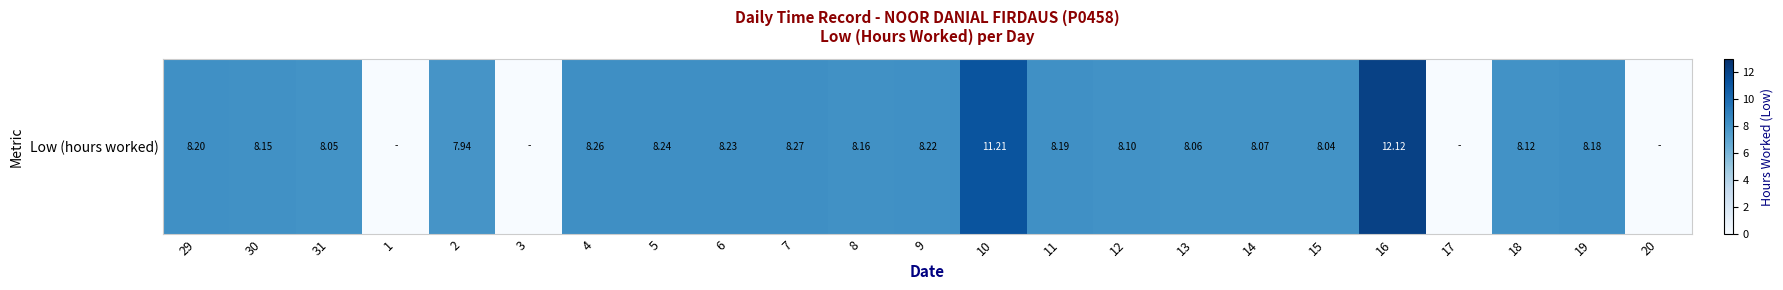

Where is the data nearest to the value 6?

2